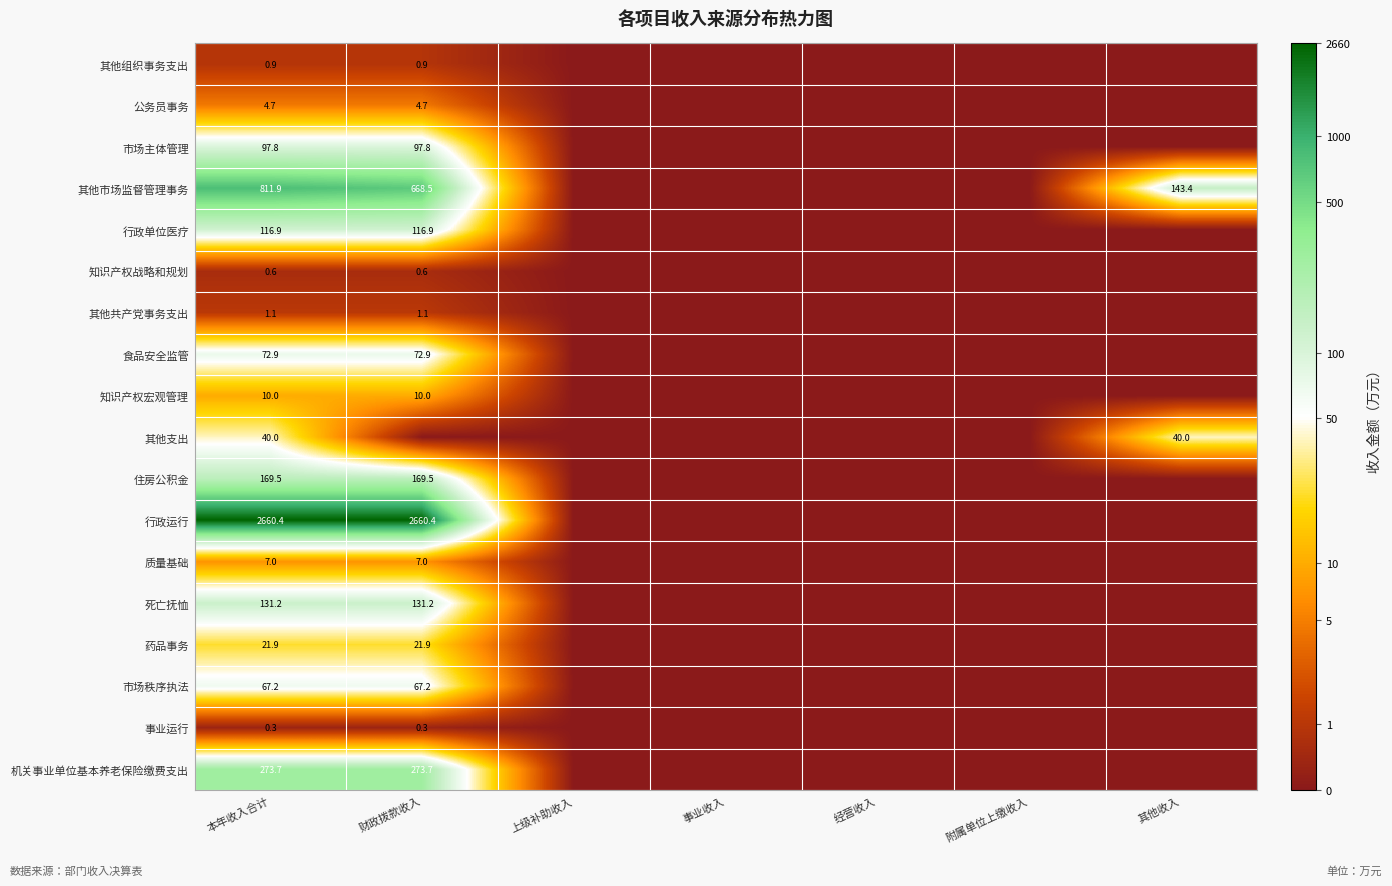

Is it true that 死亡抚恤 equals 232.5 at 本年收入合计?

False